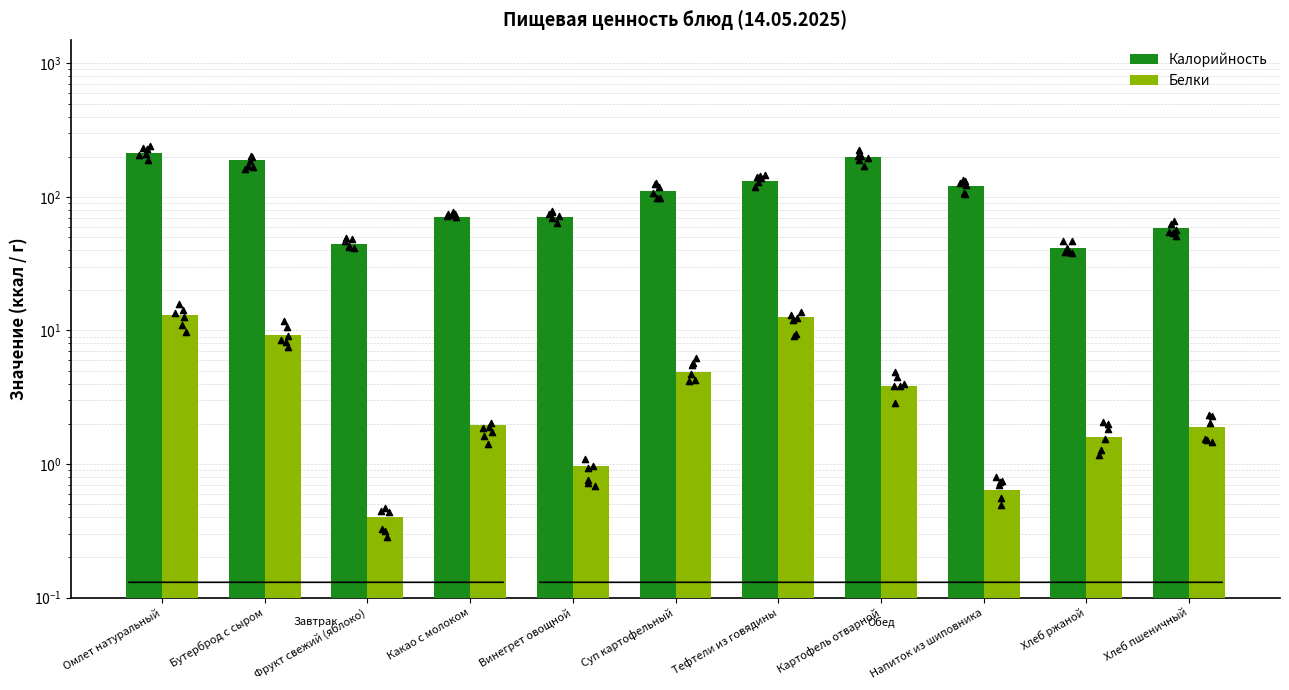

Which series reaches the maximum Y coordinate?

Калорийность